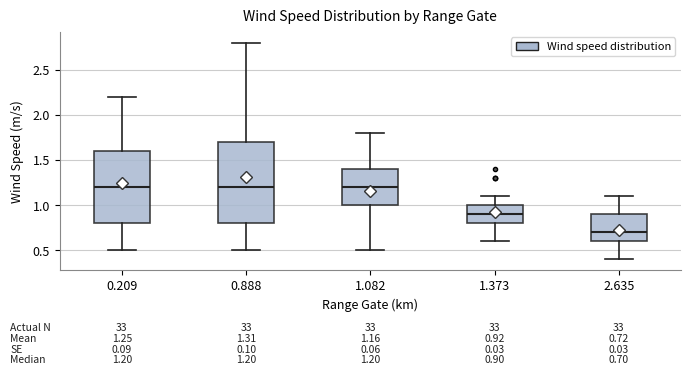

Which box is the tallest, from its lower edge to its upper edge?

0.888